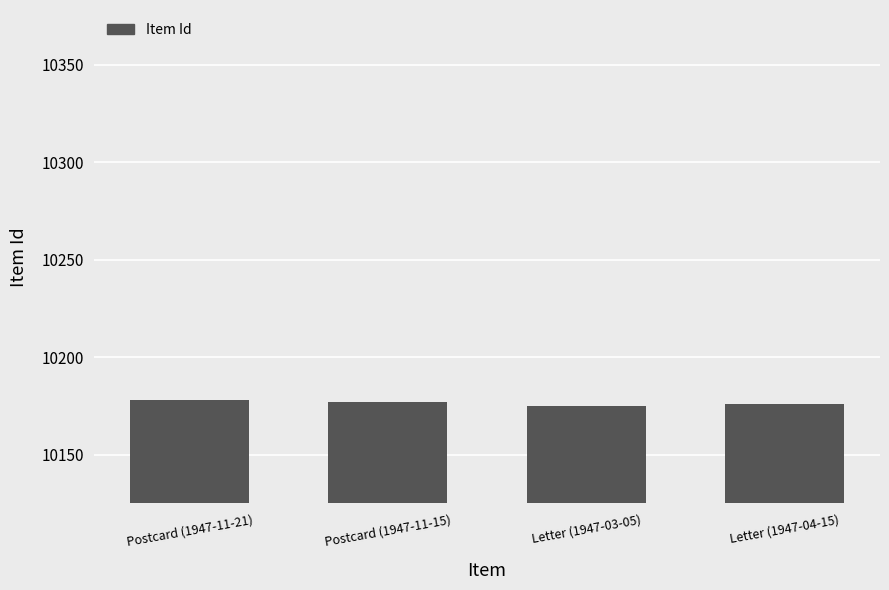

What is the smallest value displayed?

10175